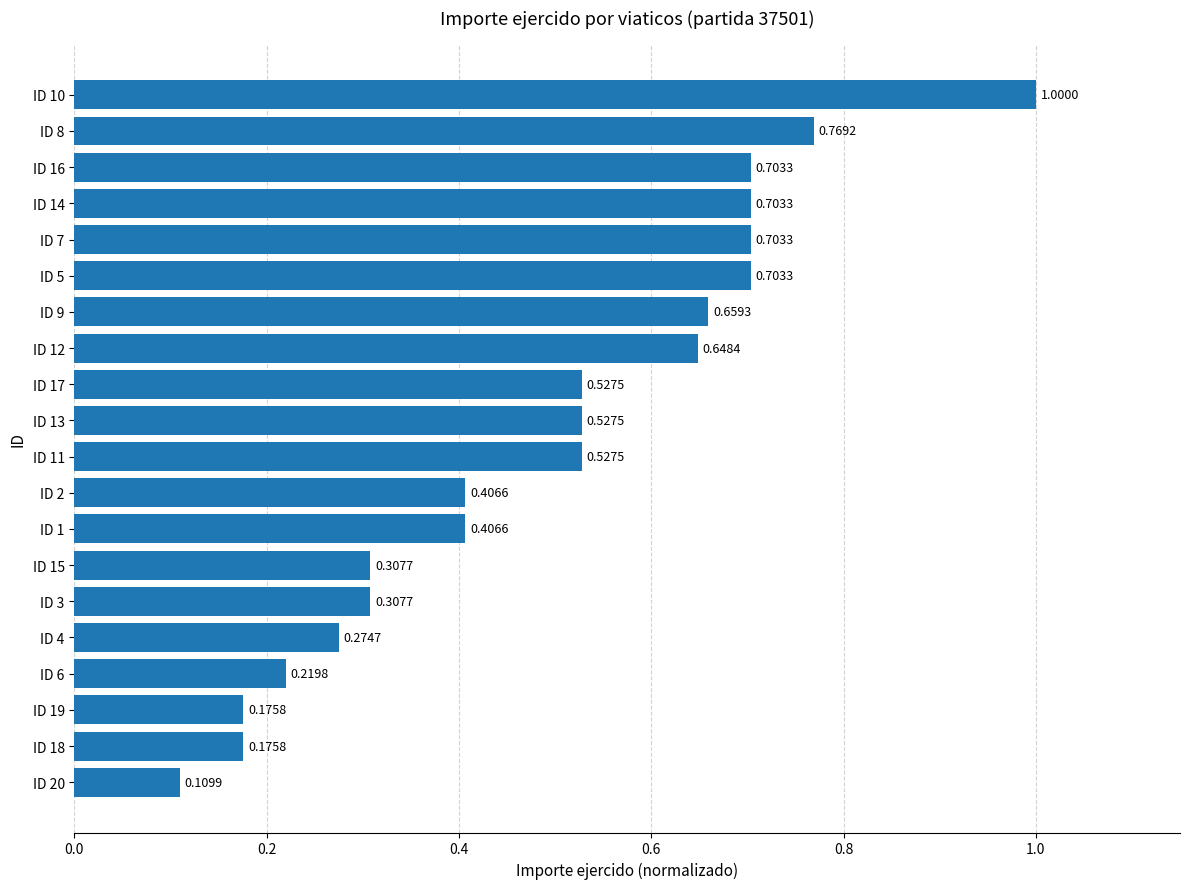

Are the bars horizontal?

Yes